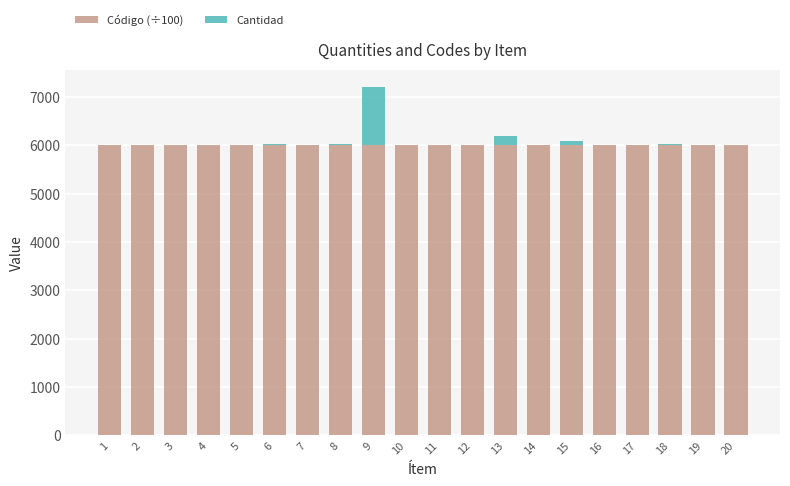

Count the number of data series in this chart.

2